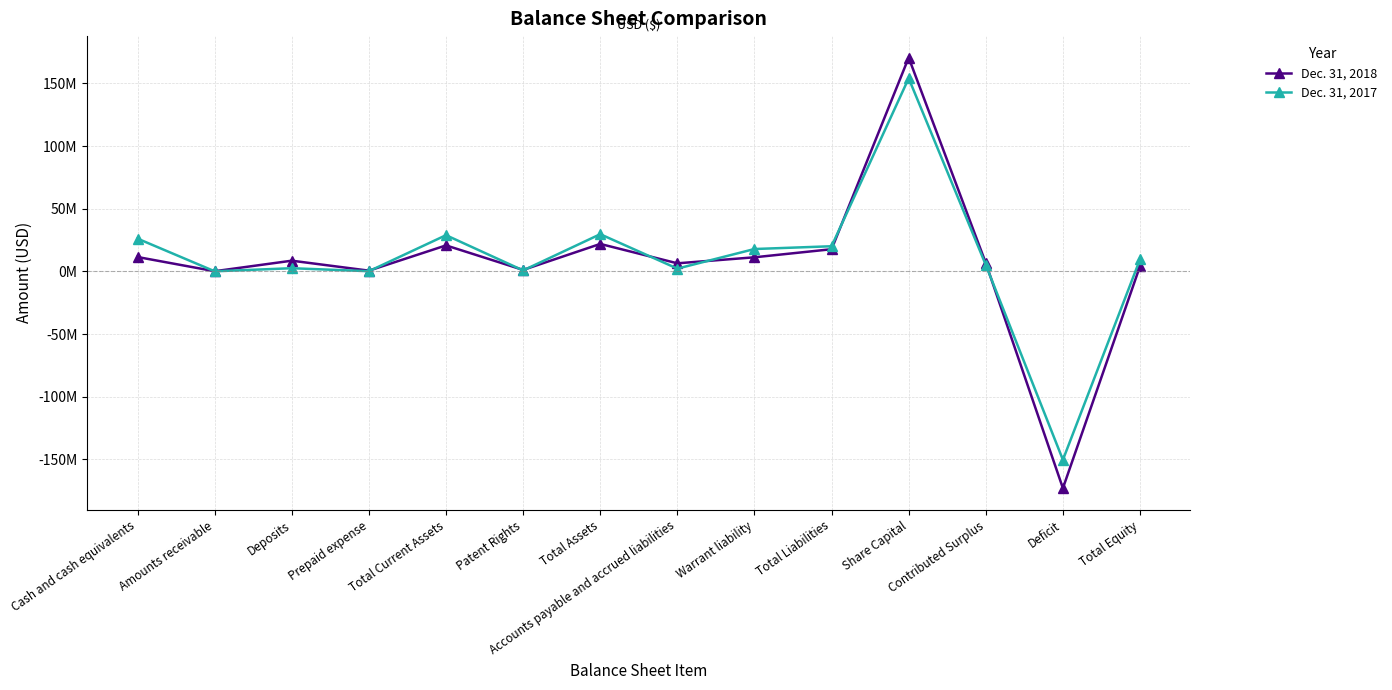

At which label is Dec. 31, 2018 closest to -1217650?

Amounts receivable